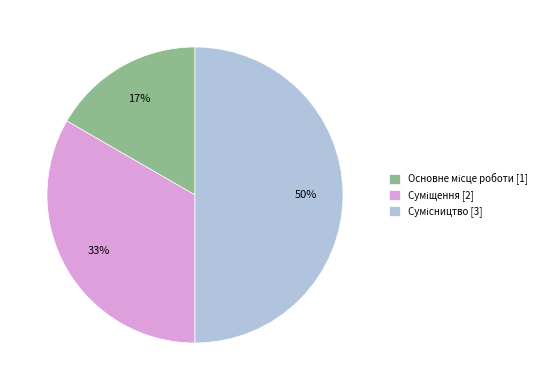

To the nearest percent, what is the difference between the largest and smallest slice percentages?

33%